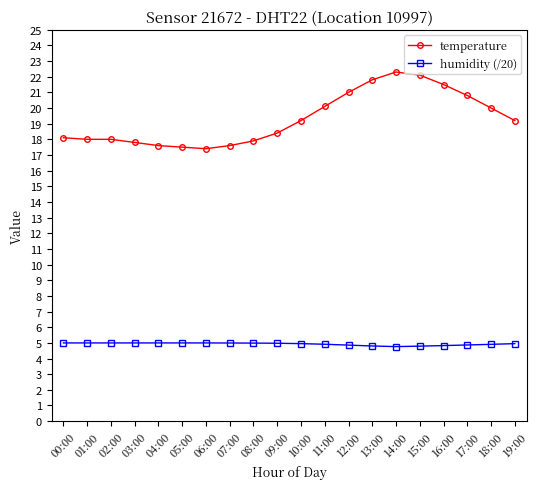

Rank the series by their maximum value, from lowest to highest.

humidity (/20), temperature